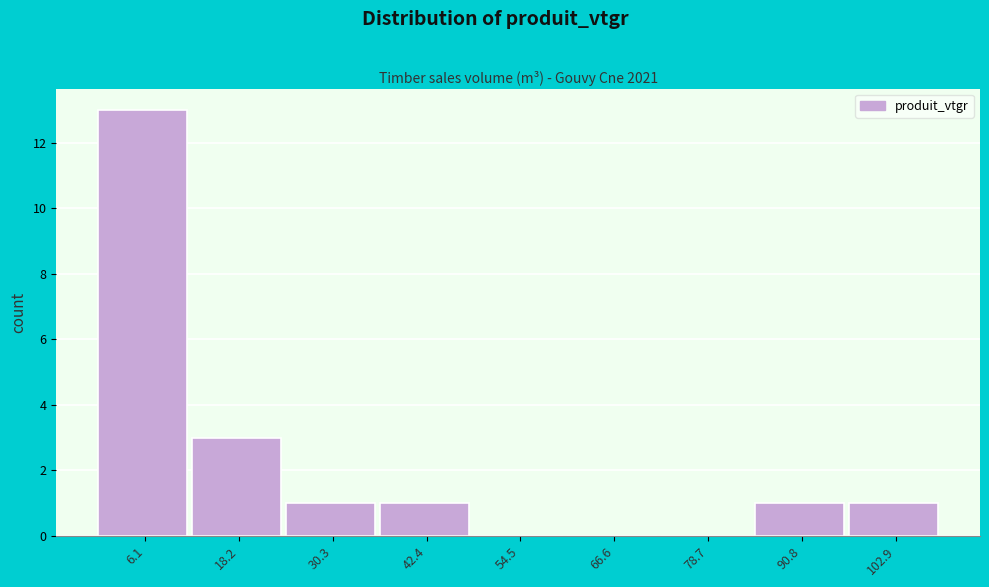

How tall is the bar that spans 36 to 48 on the x-axis? Neither the bar edges nor the heights are printed on the chart, so give them approximately, as read against the axes.

1